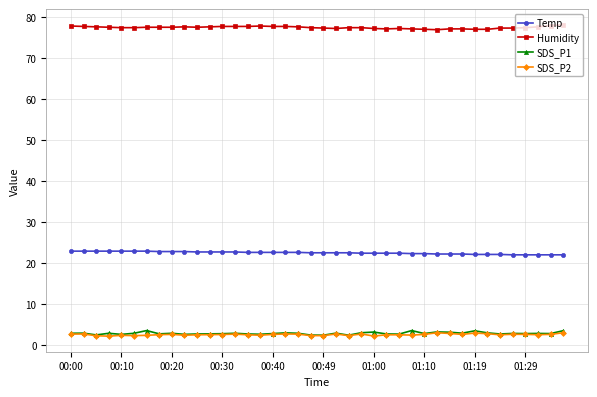

True or false: Humidity has more than 0 points higher than both neighbors.

True